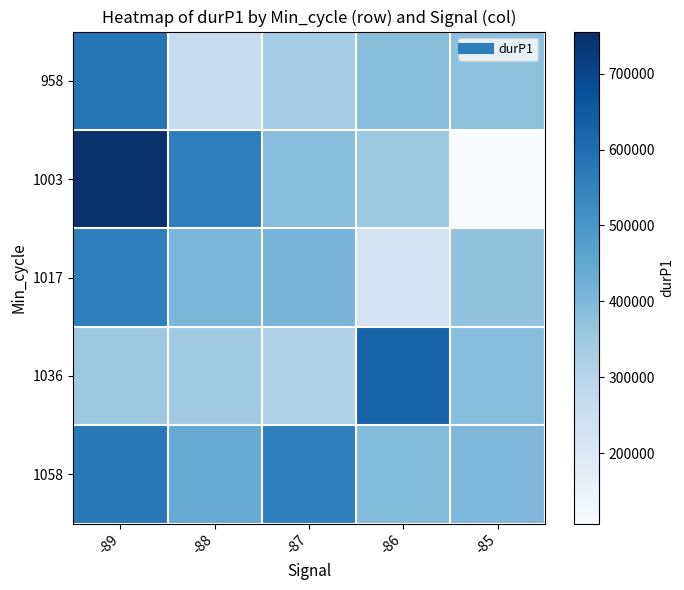

At how many categories does at least one series exceed 637764?

1